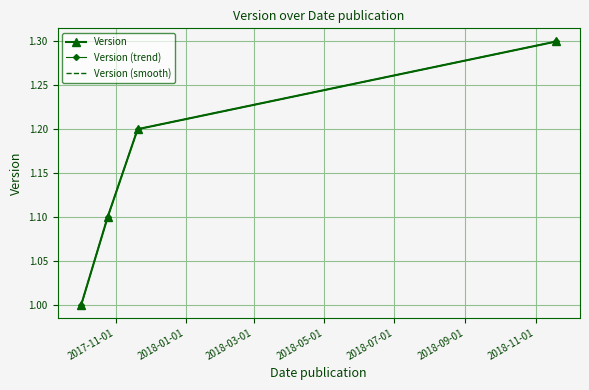

At which label is Version (smooth) closest to 1?

2017-11-01